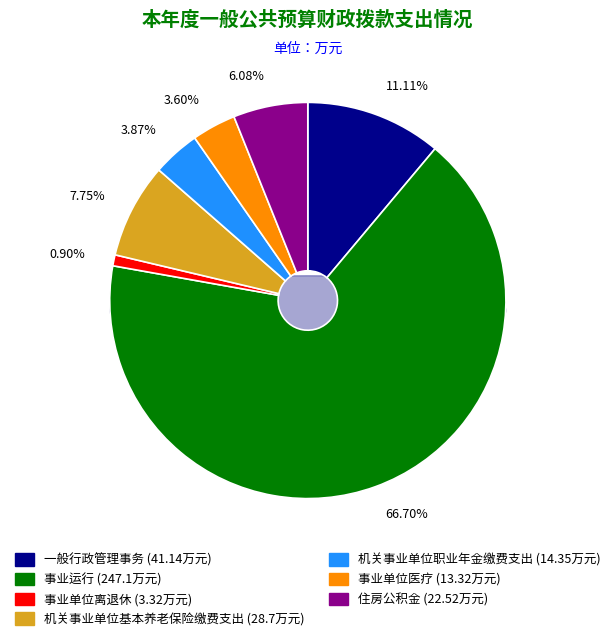

The 机关事业单位基本养老保险缴费支出 slice represents 8% of the pie. True or false?

True